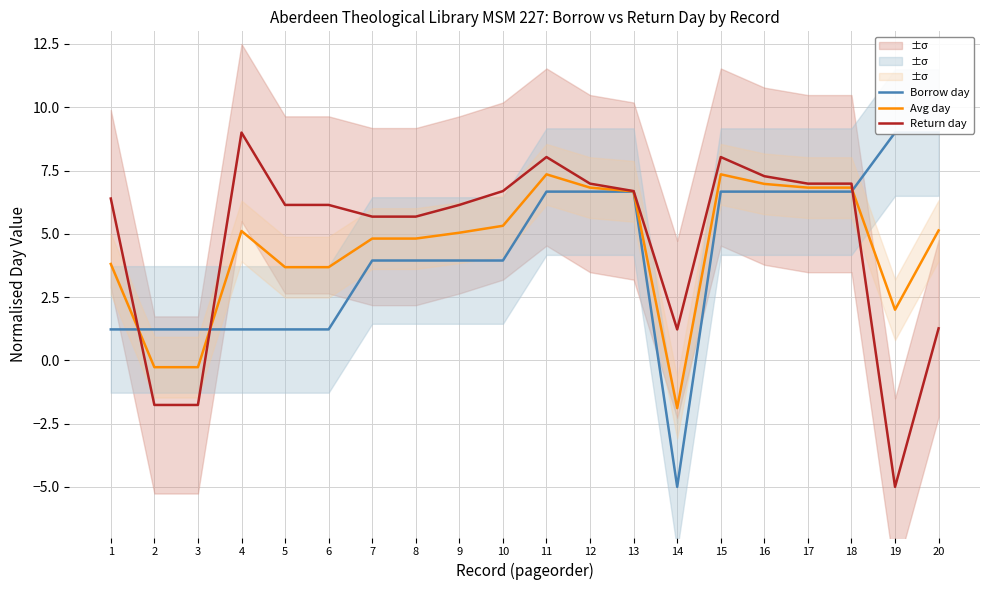

Is it true that Avg day equals 7.4 at 7?

False